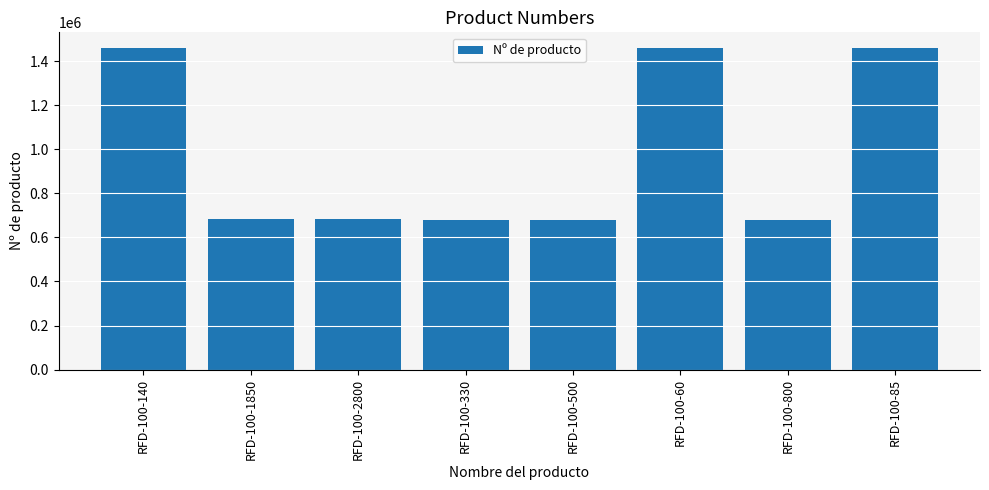

Is it true that the value at RFD-100-500 is 346393?

False